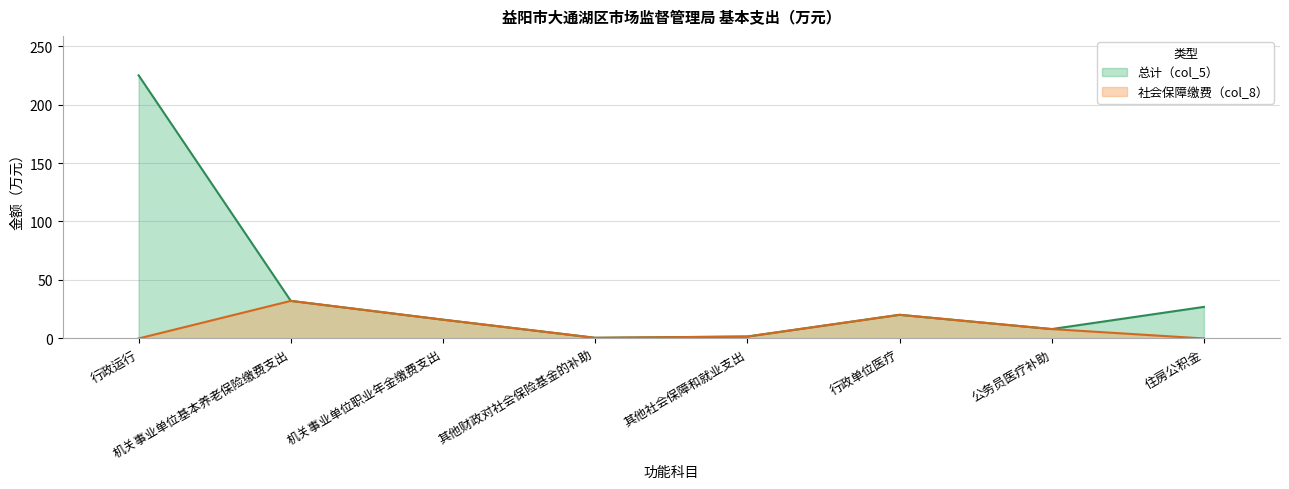

How many lines are shown in the chart?

2